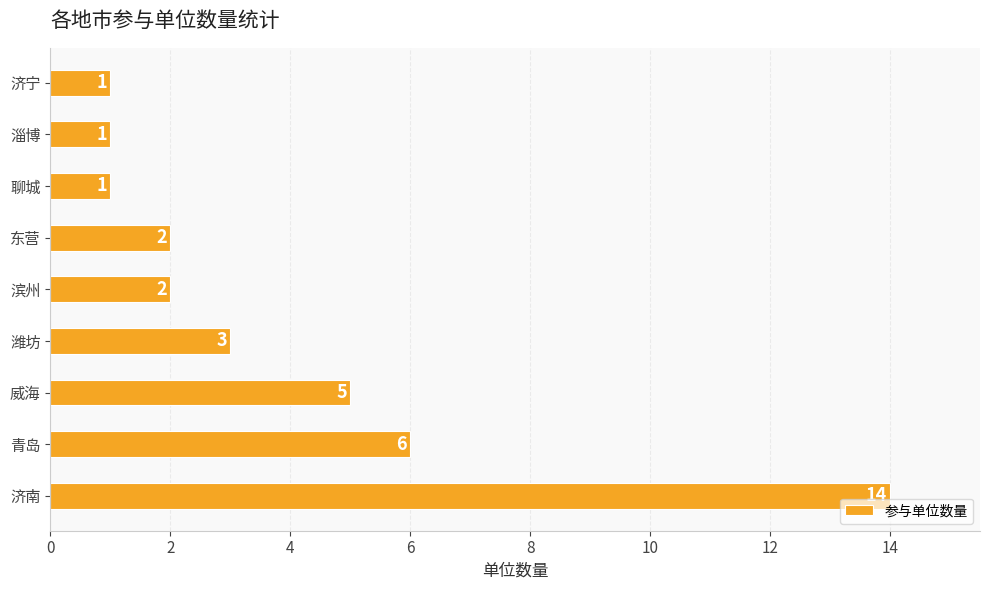

What is the difference between the second highest and minimum values?

5